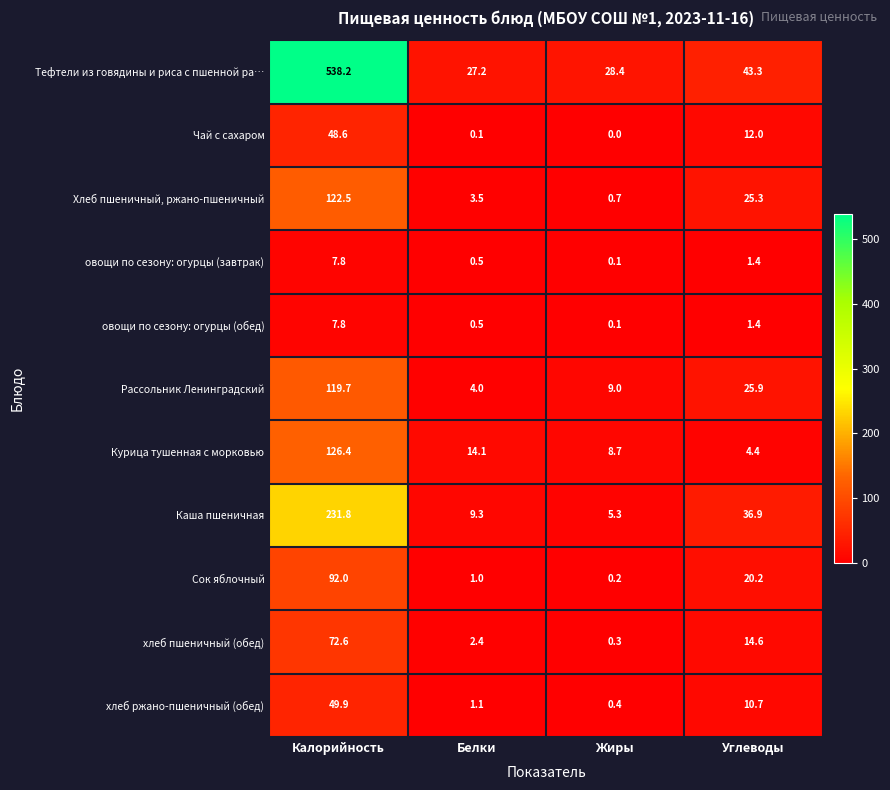

Which series has the widest spread of values?

Тефтели из говядины и риса с пшенной ра…